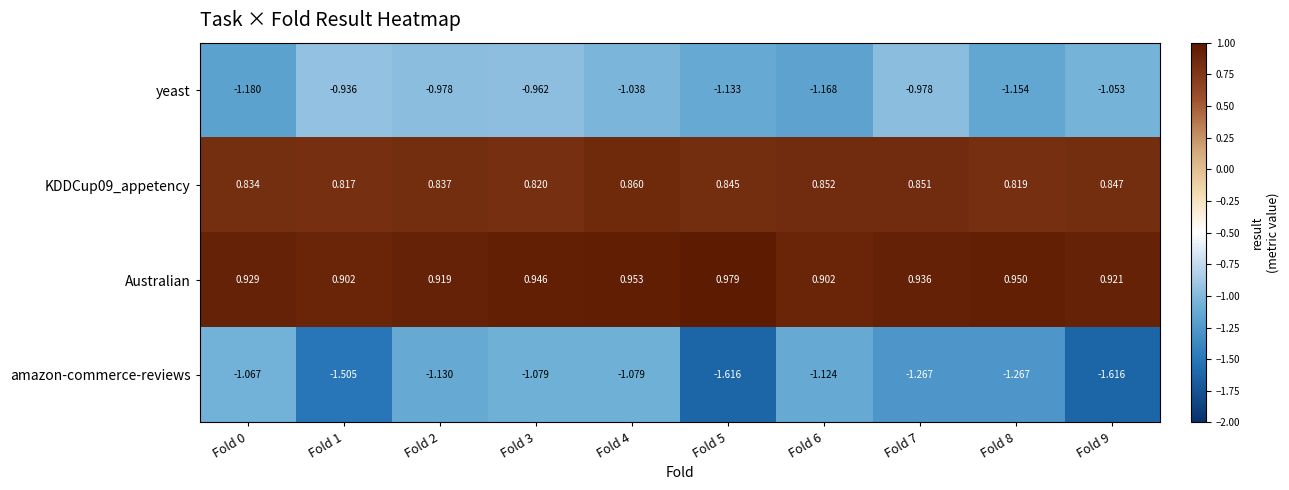

Is the value of yeast at Fold 7 greater than the value of Australian at Fold 3?

No